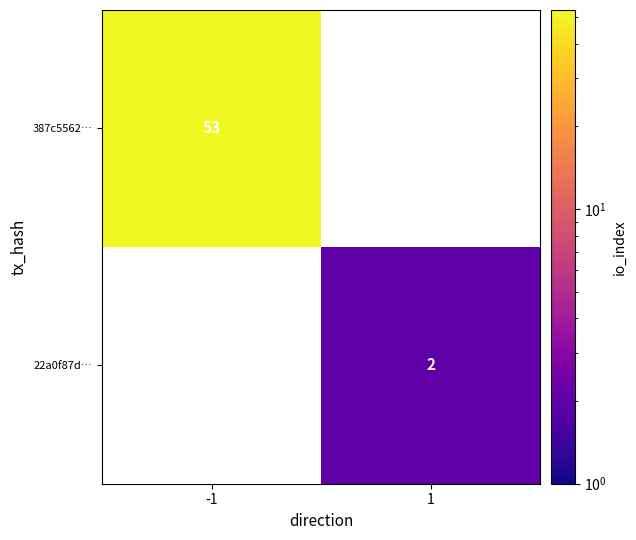

True or false: 387c5562… has a value of 37 at -1.

False